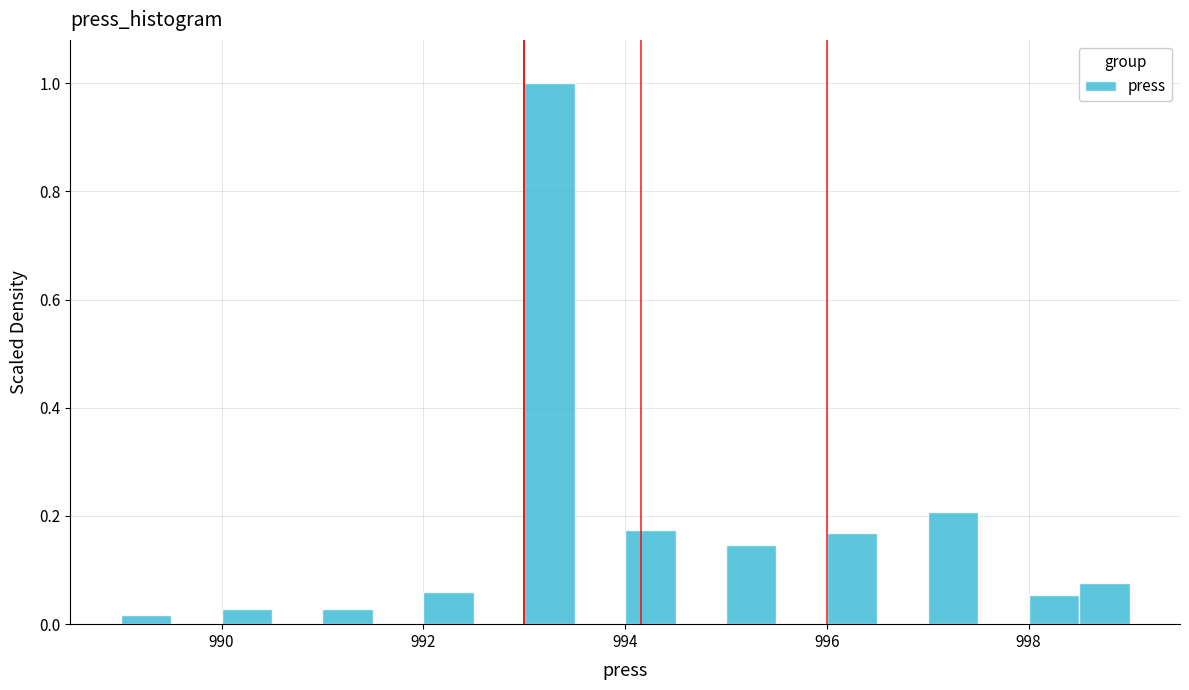

Read against the x-axis, roughly where is the centre of the tallest bar?

993.2